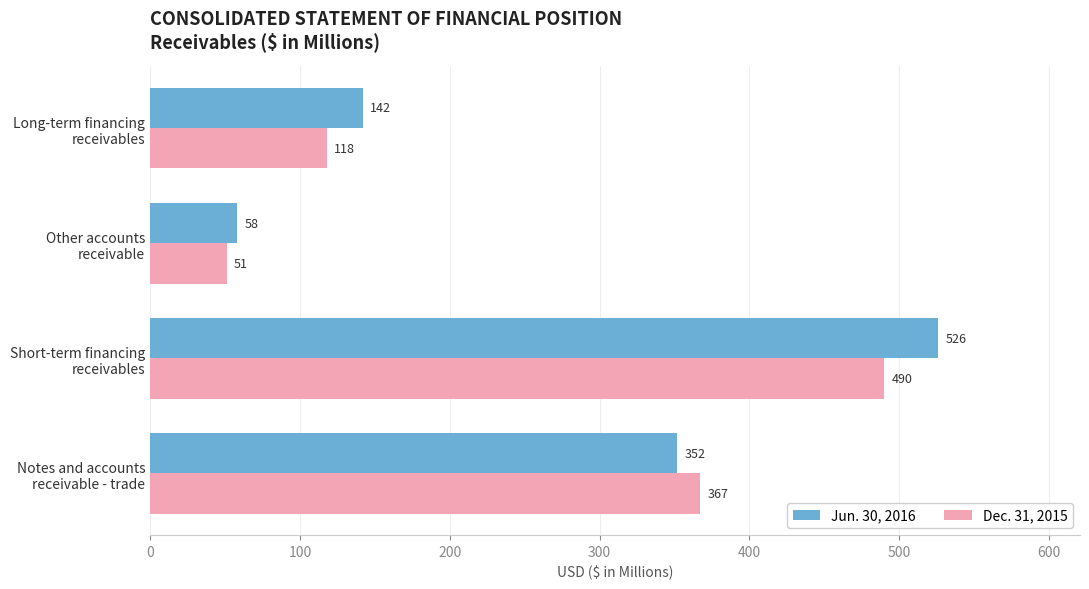

Count the number of categories in the chart.

4